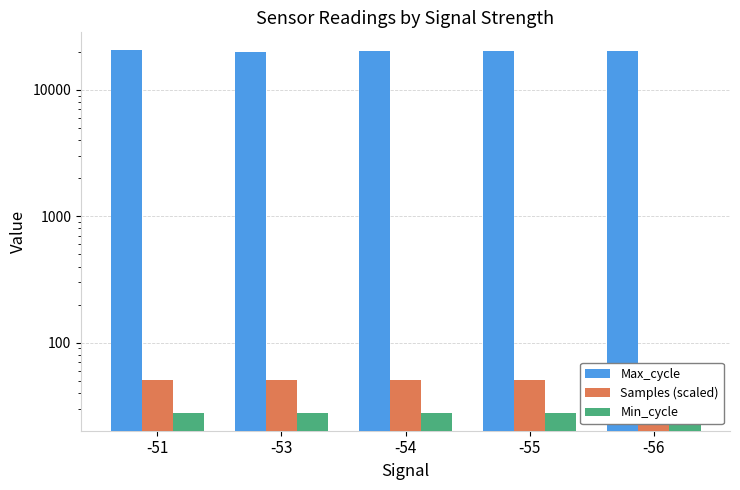

What is the sum of all Samples (scaled) values?

252.6